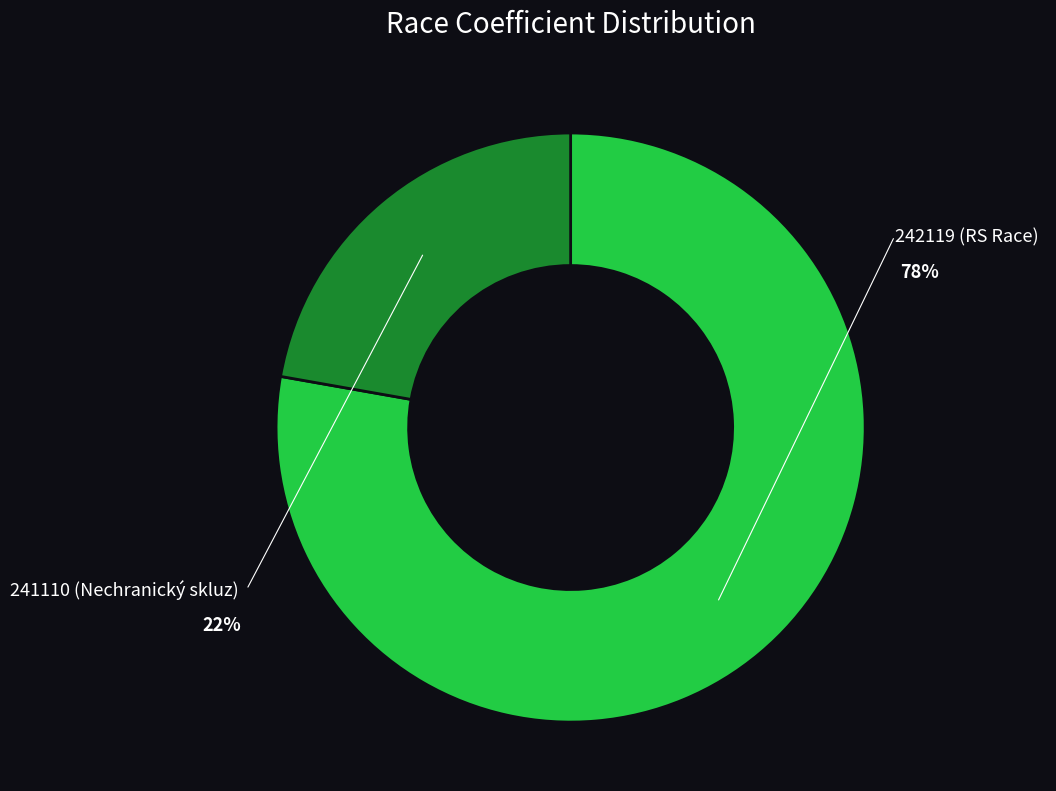

Which slice is the smallest?

241110